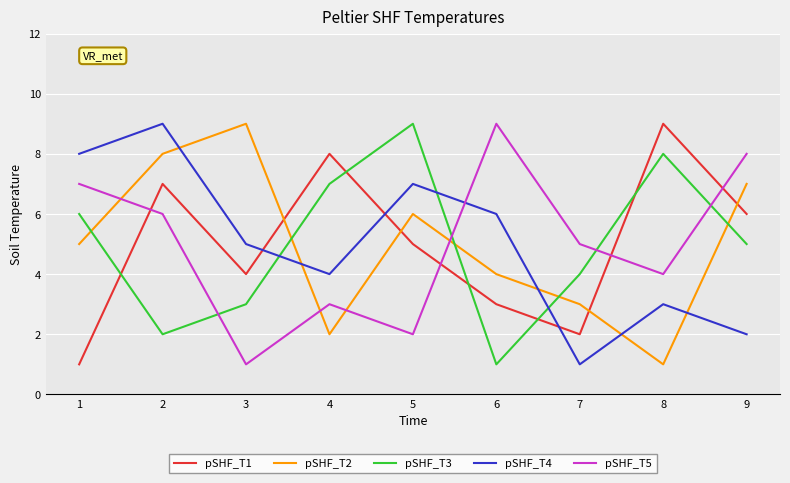

At 7, list the series in order from largest to smallest.

pSHF_T5, pSHF_T3, pSHF_T2, pSHF_T1, pSHF_T4